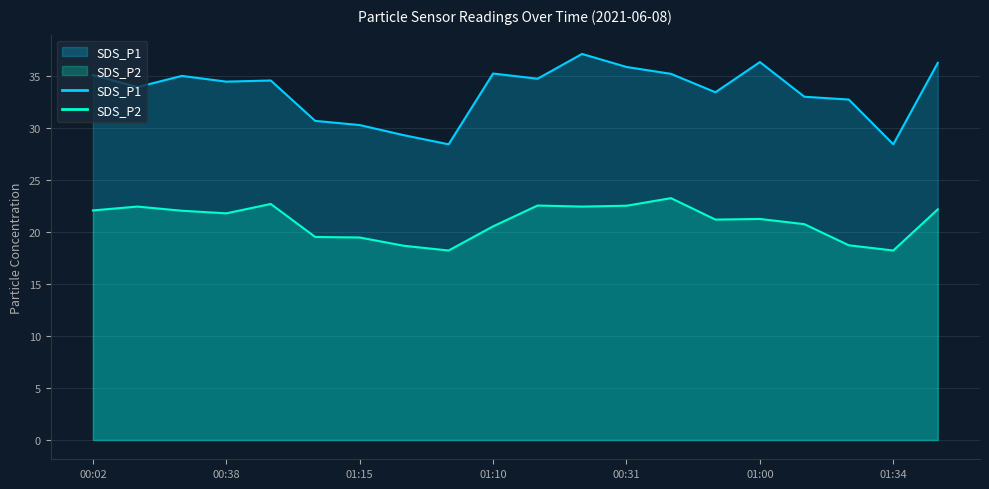

Rank the categories by SDS_P1 value from highest to lowest.

00:19, 01:00, 00:09, 00:31, 01:10, 00:43, 00:02, 00:26, 00:07, 00:50, 00:38, 00:14, 00:55, 01:12, 01:24, 01:03, 01:15, 01:27, 01:37, 01:34